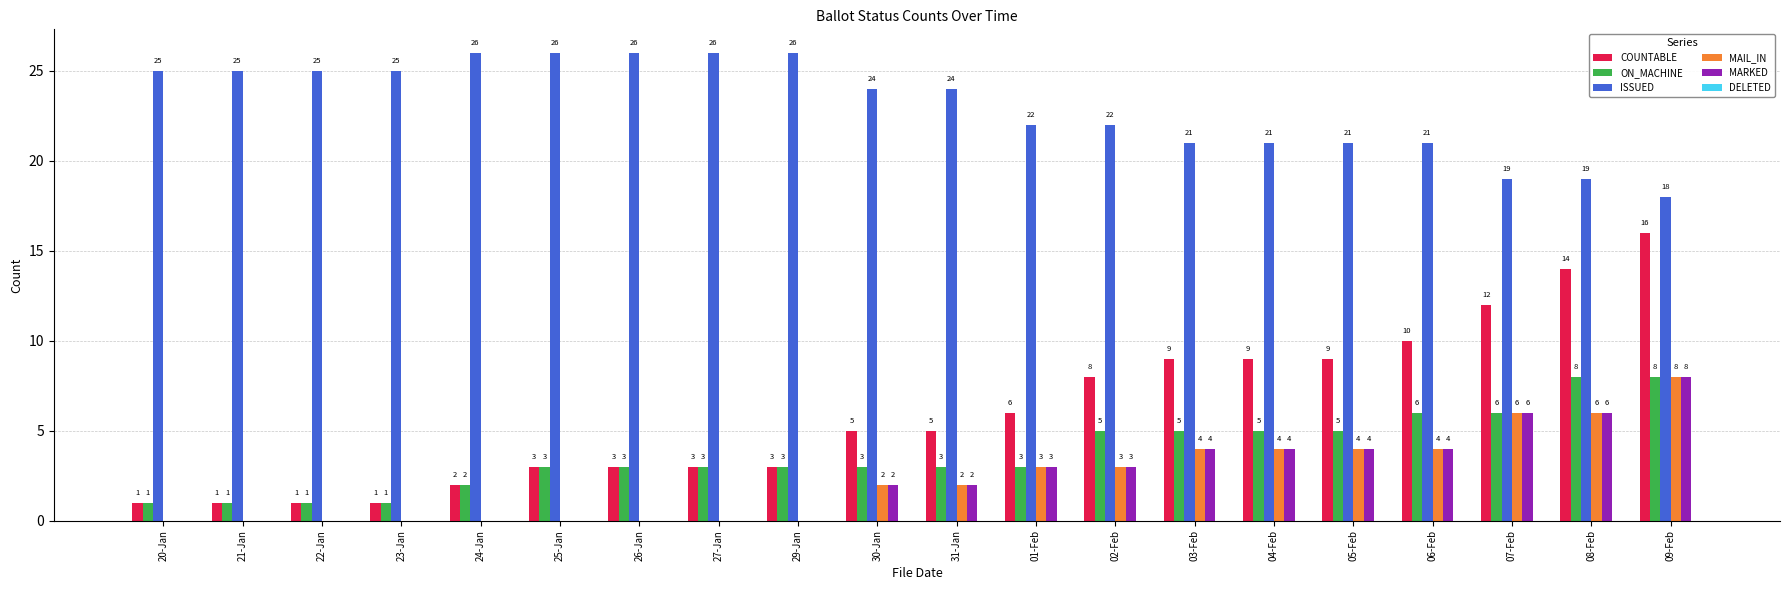

What is the average value of the MAIL_IN series?

2